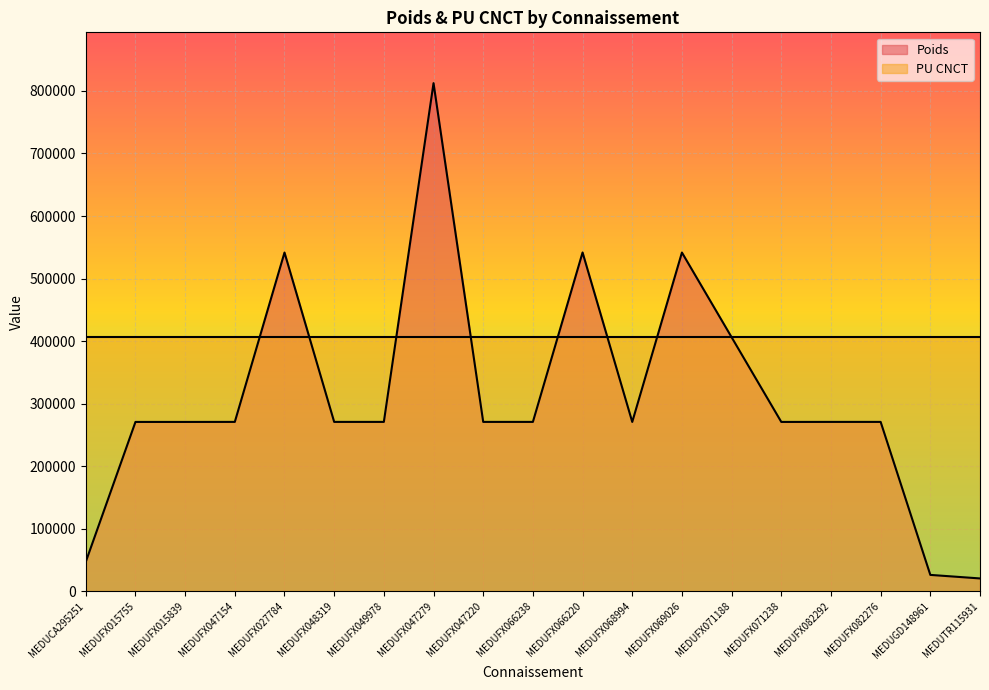

Where is the first local maximum?

MEDUFX027784